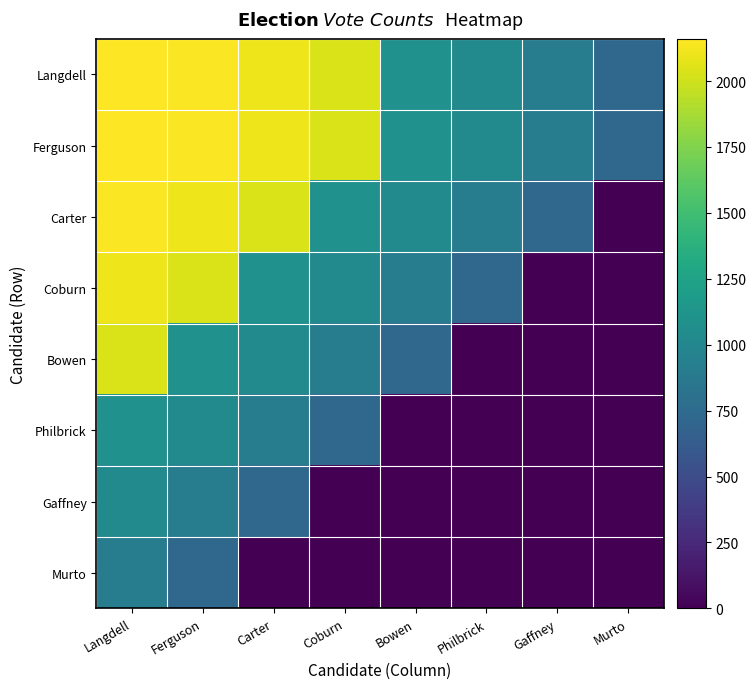

Reading left to right, what are all the values shown in this chart?

Langdell: Langdell=2160	Ferguson=2146	Carter=2108	Coburn=2036	Bowen=1090	Philbrick=1029	Gaffney=912	Murto=733
Ferguson: Langdell=2160	Ferguson=2146	Carter=2108	Coburn=2036	Bowen=1090	Philbrick=1029	Gaffney=912	Murto=733
Carter: Langdell=2146	Ferguson=2108	Carter=2036	Coburn=1090	Bowen=1029	Philbrick=912	Gaffney=733	Murto=0
Coburn: Langdell=2108	Ferguson=2036	Carter=1090	Coburn=1029	Bowen=912	Philbrick=733	Gaffney=0	Murto=0
Bowen: Langdell=2036	Ferguson=1090	Carter=1029	Coburn=912	Bowen=733	Philbrick=0	Gaffney=0	Murto=0
Philbrick: Langdell=1090	Ferguson=1029	Carter=912	Coburn=733	Bowen=0	Philbrick=0	Gaffney=0	Murto=0
Gaffney: Langdell=1029	Ferguson=912	Carter=733	Coburn=0	Bowen=0	Philbrick=0	Gaffney=0	Murto=0
Murto: Langdell=912	Ferguson=733	Carter=0	Coburn=0	Bowen=0	Philbrick=0	Gaffney=0	Murto=0